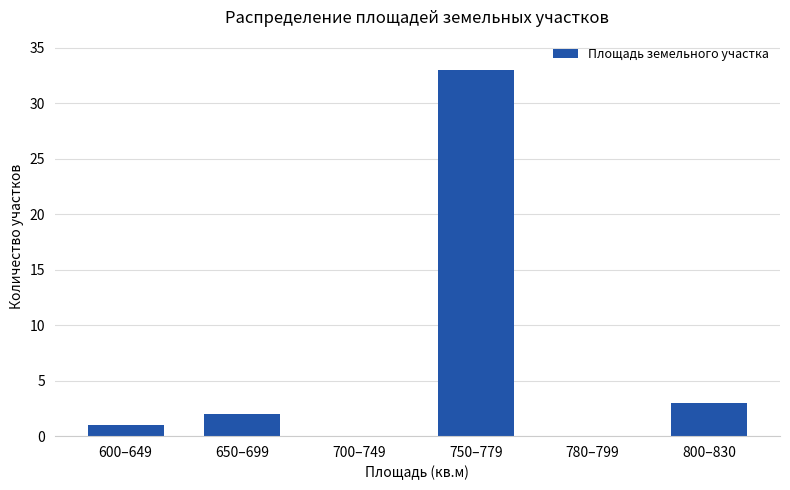

Which label corresponds to the largest value in the chart?

750–779